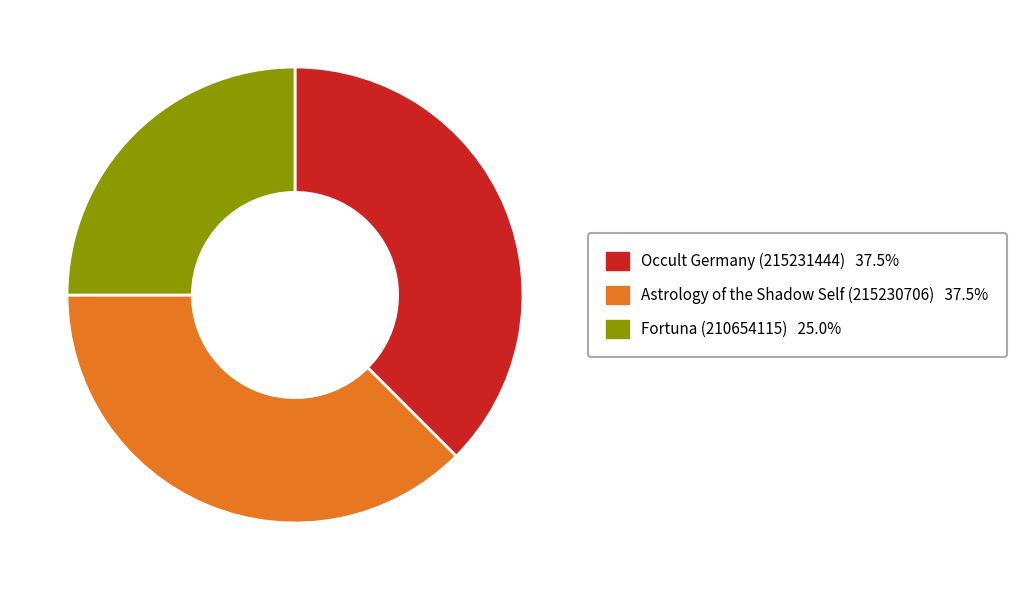

What is the ratio of the value at Occult Germany (215231444) to the value at Astrology of the Shadow Self (215230706)?

1.0